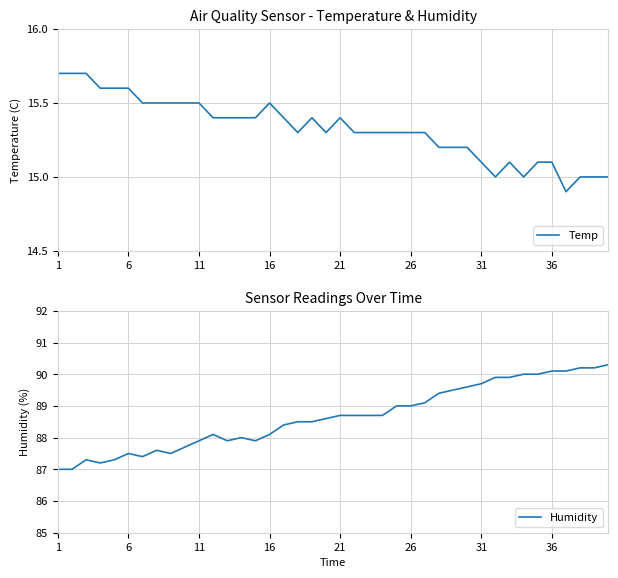

How many data points in Humidity are less than 88?

13